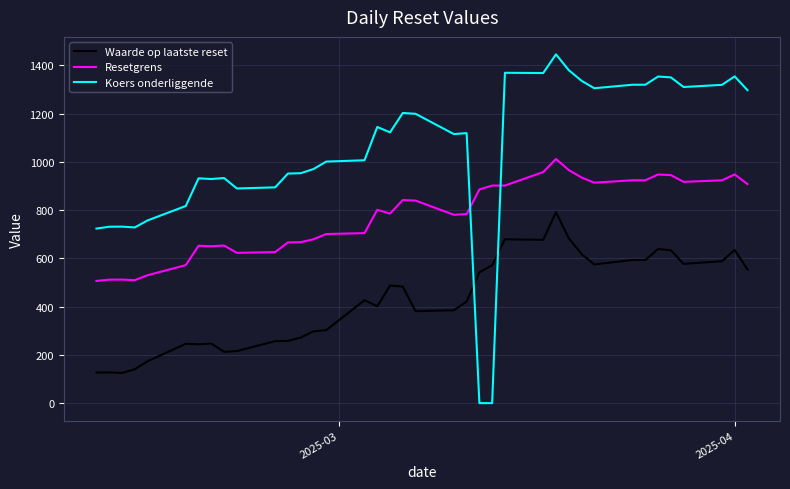

Which series has the widest spread of values?

Koers onderliggende